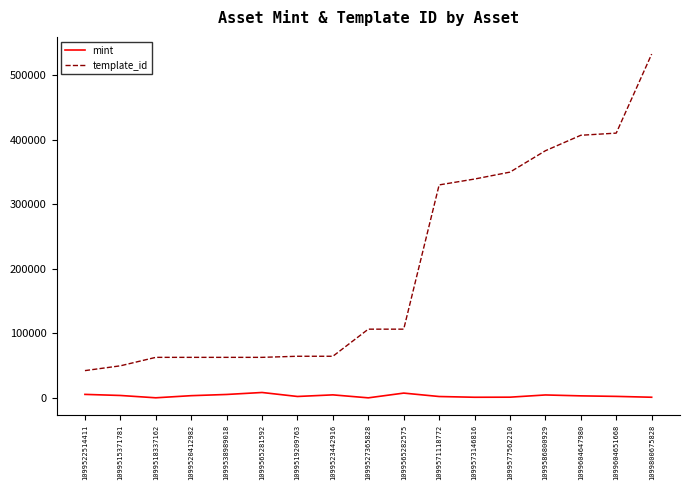

What is the spread (max minus min) of values at 1099604647980?

403719